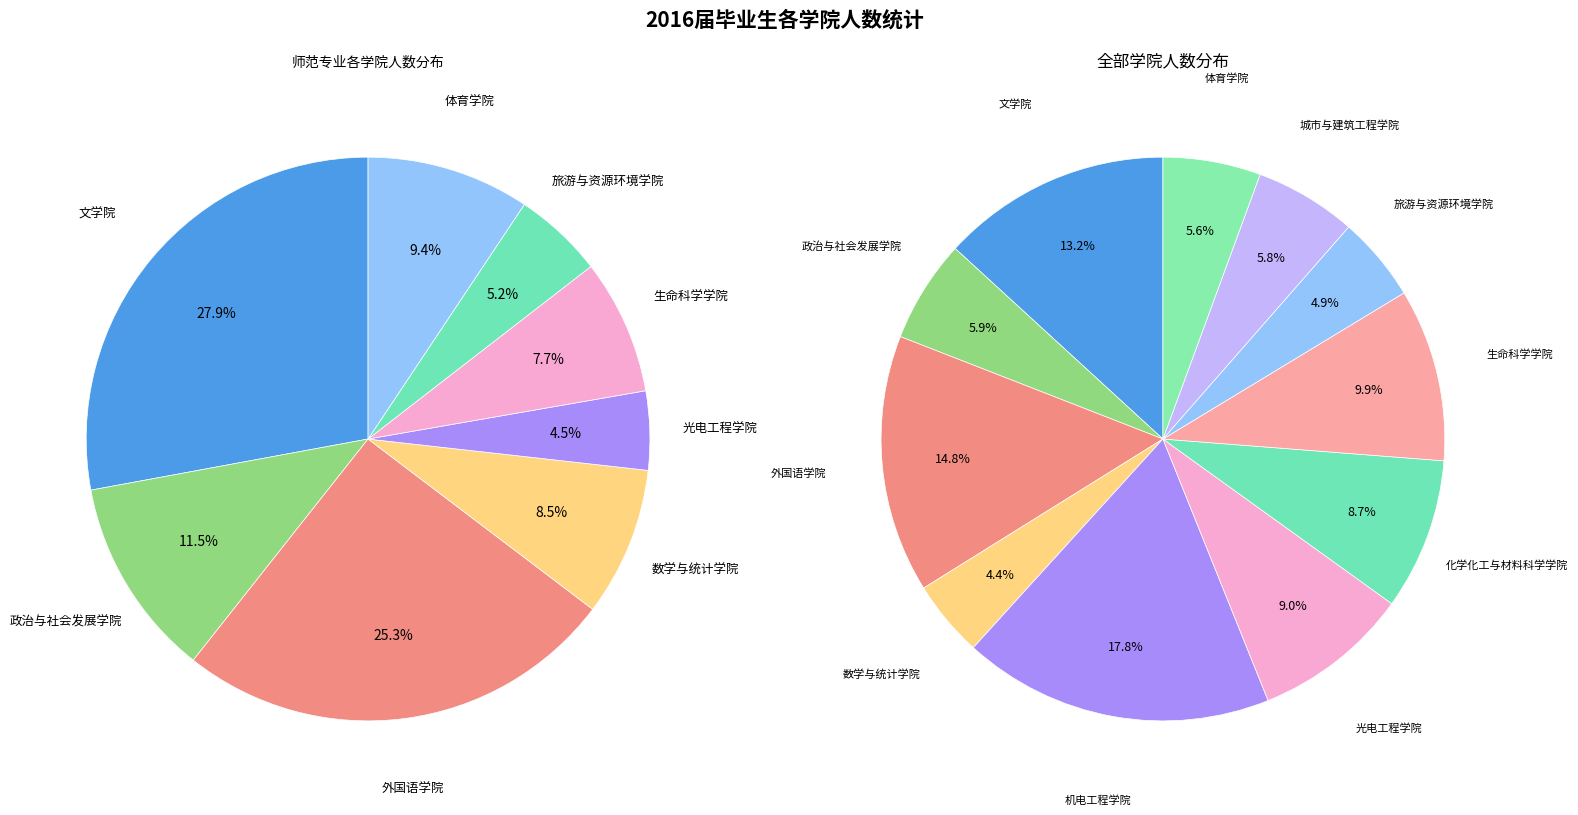

How many segments does this pie chart have?

11